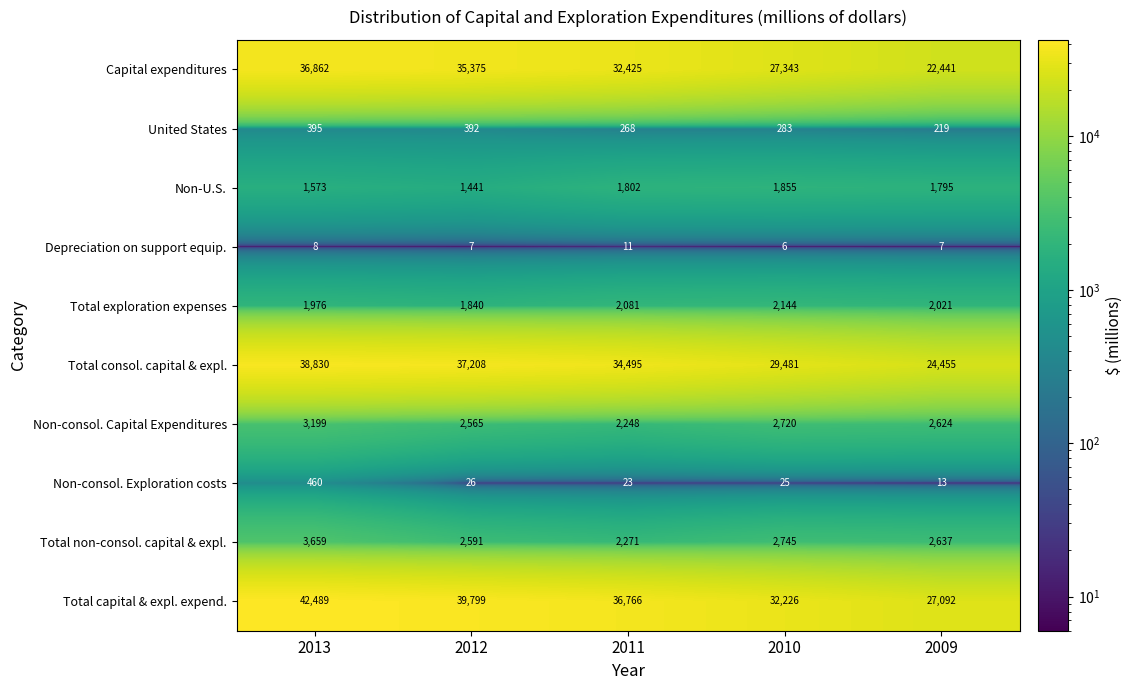

At which category does the chart reach its minimum across all series?

2010